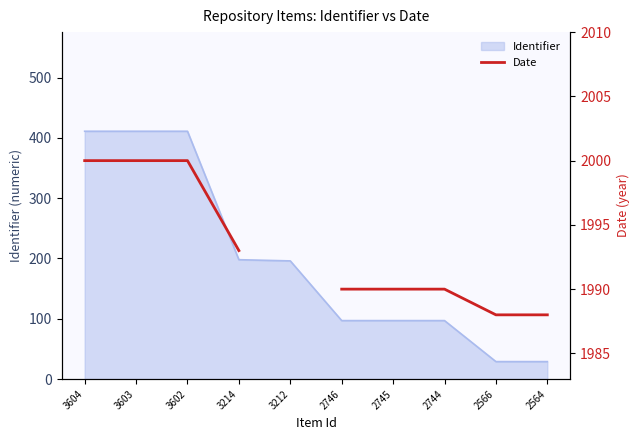

What is the approximate value at 3214?

1993.0